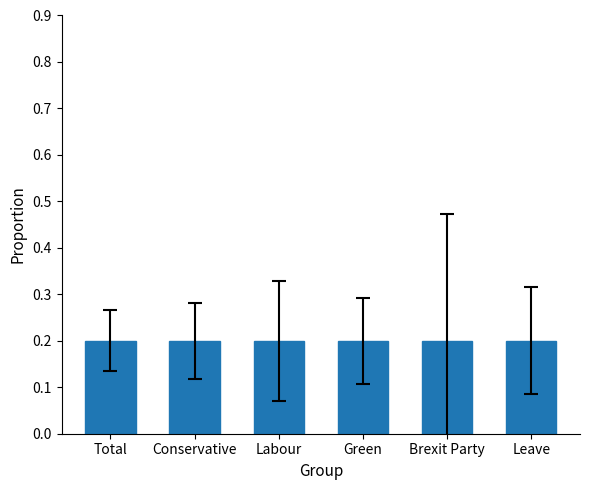

Reading left to right, list all the values displayed in this chart.

0.2	0.2	0.2	0.2	0.2	0.2